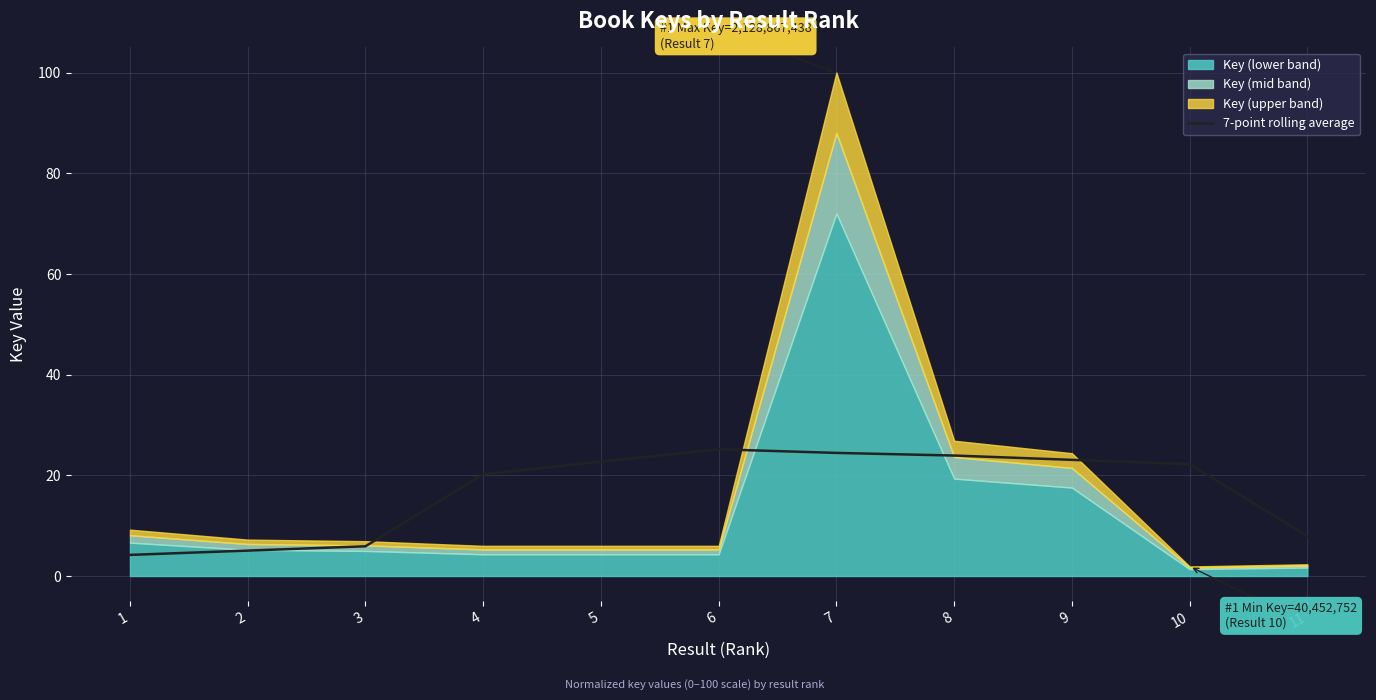

What is the lowest value of the 7-point rolling average series?

4.2